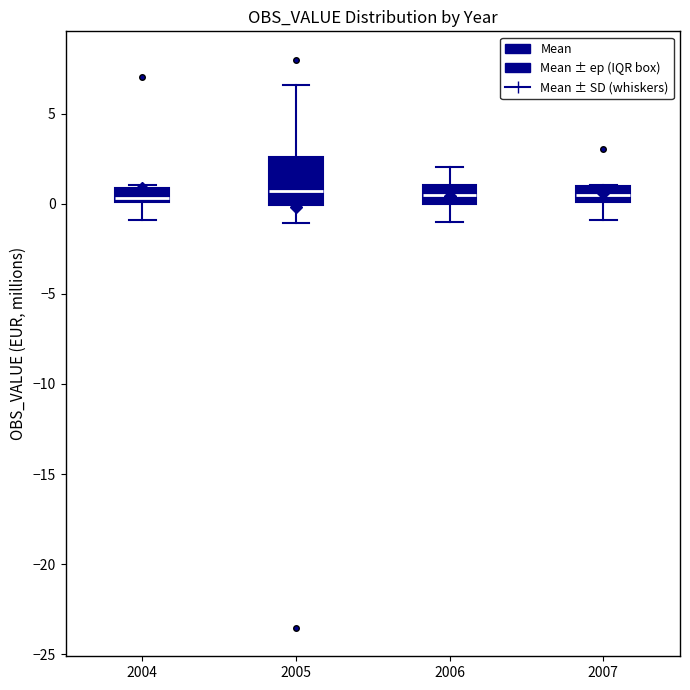

Reading left to right, transcribe this box plot: for each box, give where its median line is, the range the box spans, and where its two whiskers end, as read against the y-axis. The values are not printed on the chart, so give them approximately, as read against the axis.

2004: median 0.5, box 0.0 to 1.0, whiskers -1.0 to 1.0
2005: median 0.5, box 0.0 to 2.5, whiskers -1.0 to 6.5
2006: median 0.5, box 0.0 to 1.0, whiskers -1.0 to 2.0
2007: median 0.5, box 0.0 to 1.0, whiskers -1.0 to 1.0